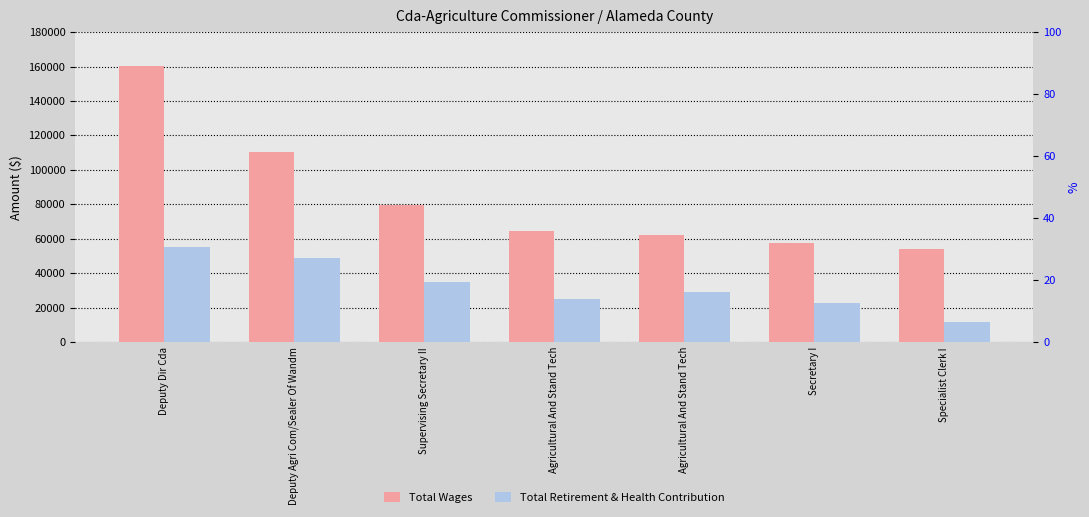

How many distinct data groups are displayed?

2